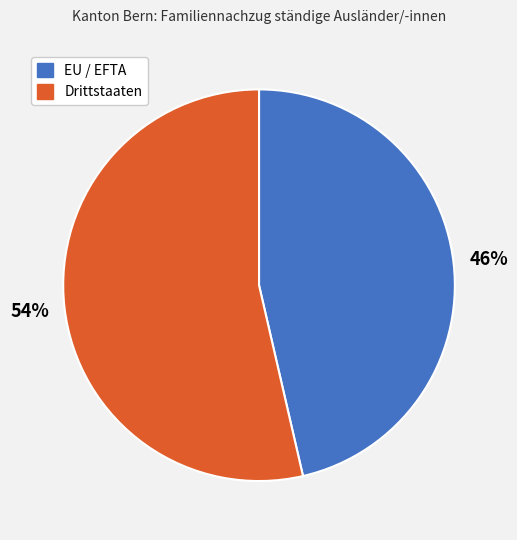

To the nearest percent, what is the combined percentage of EU / EFTA and Drittstaaten?

100%